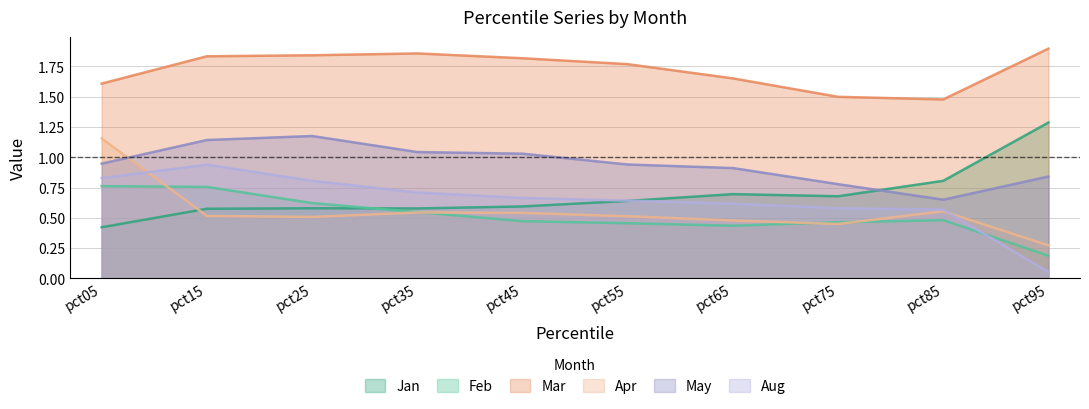

Count the number of data series in this chart.

6